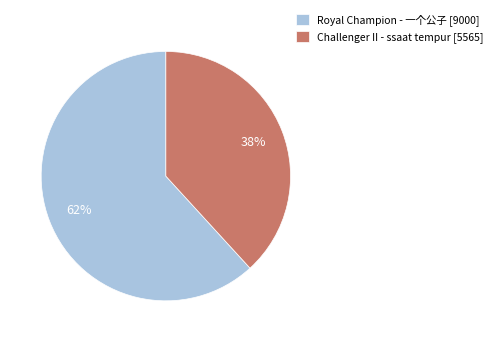

Between Royal Champion - 一个公子 [9000] and Challenger II - ssaat tempur [5565], which is larger?

Royal Champion - 一个公子 [9000]